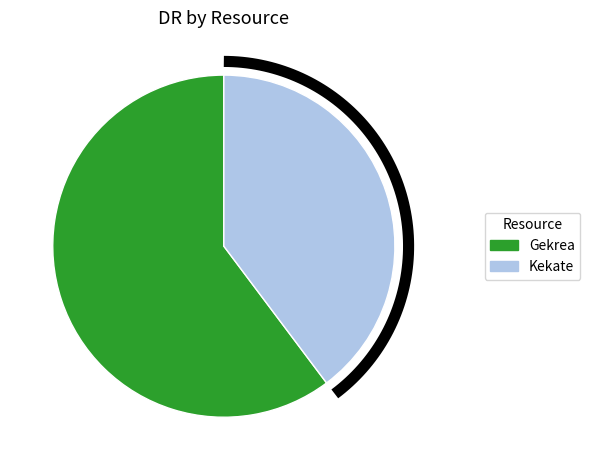

Rank the categories by value from lowest to highest.

Kekate, Gekrea